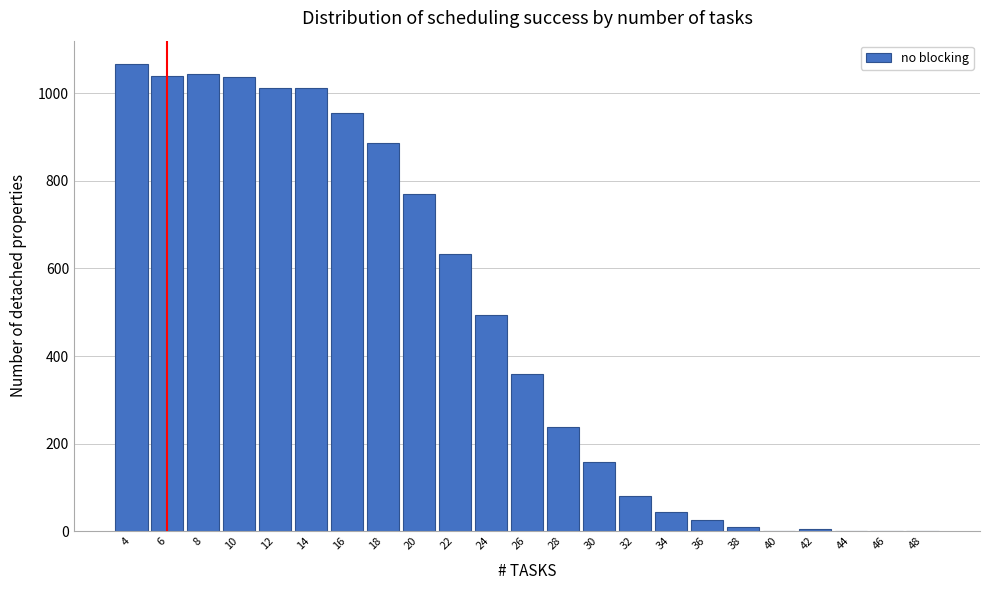

Approximately how many times larger is the value at 26 compared to 36?

14.4